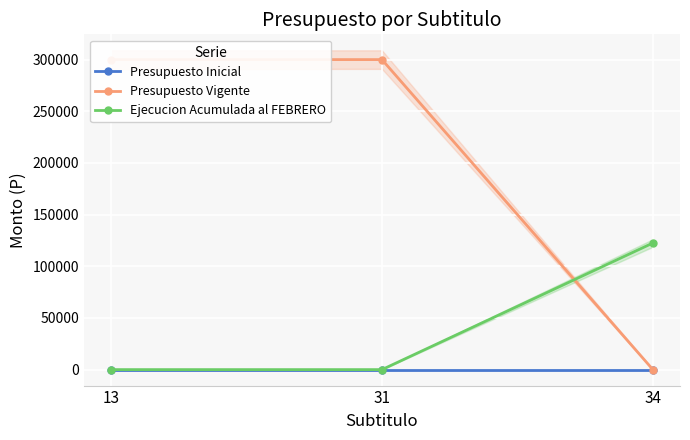

Reading left to right, extract all data points from this chart.

Presupuesto Inicial: 13=0	31=0	34=0
Presupuesto Vigente: 13=300010	31=300010	34=0
Ejecucion Acumulada al FEBRERO: 13=0	31=0	34=122529